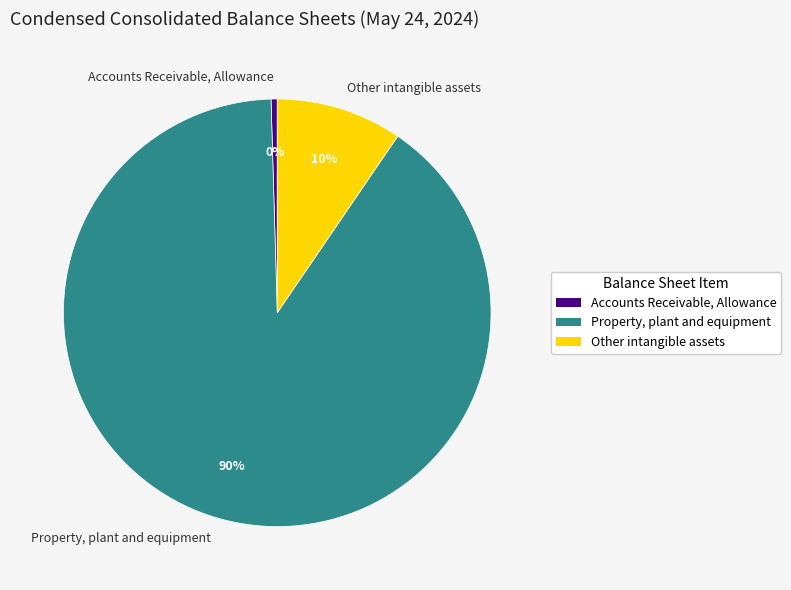

What is the smallest slice in the pie chart?

Accounts Receivable, Allowance